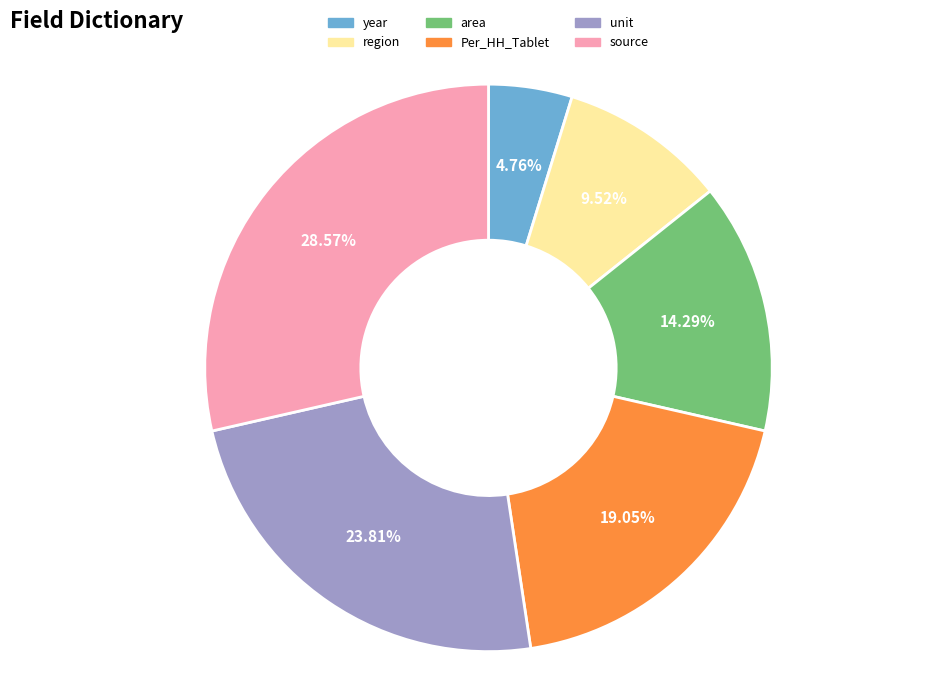

Count the number of slices in the pie.

6